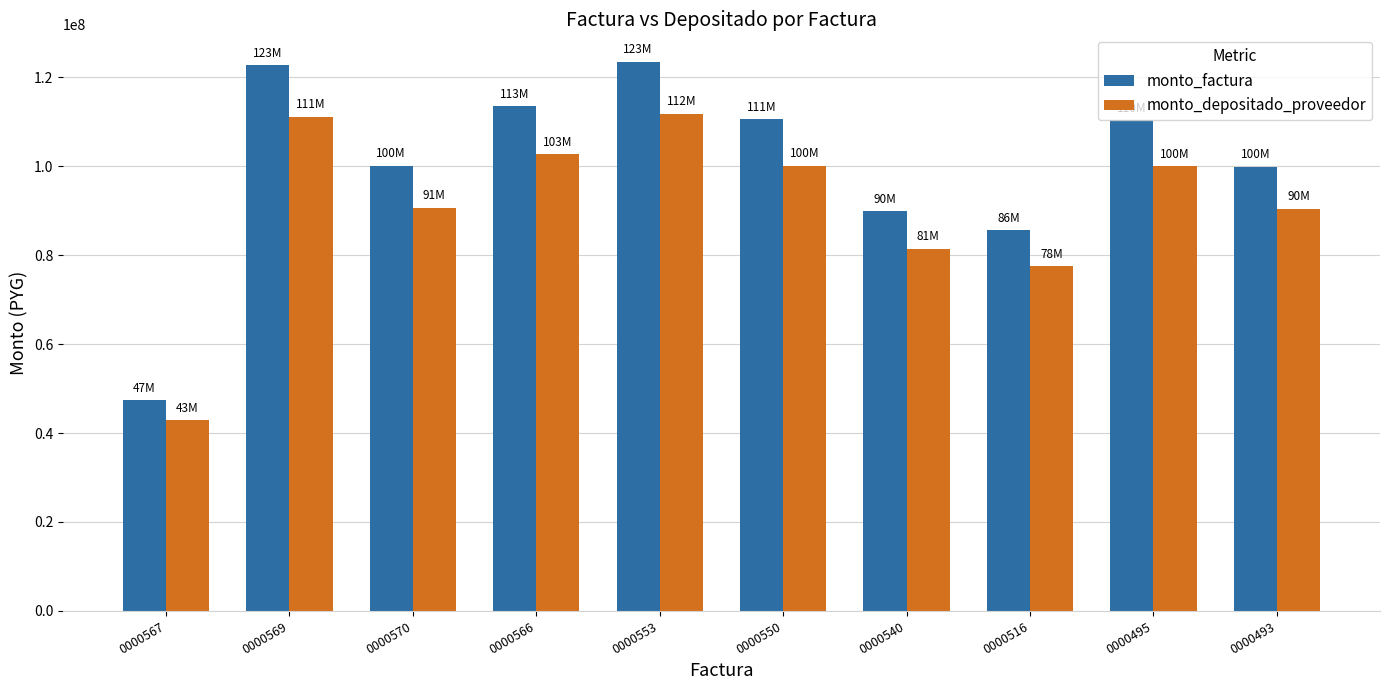

What is the label of the 1st bar from the right?

0000493